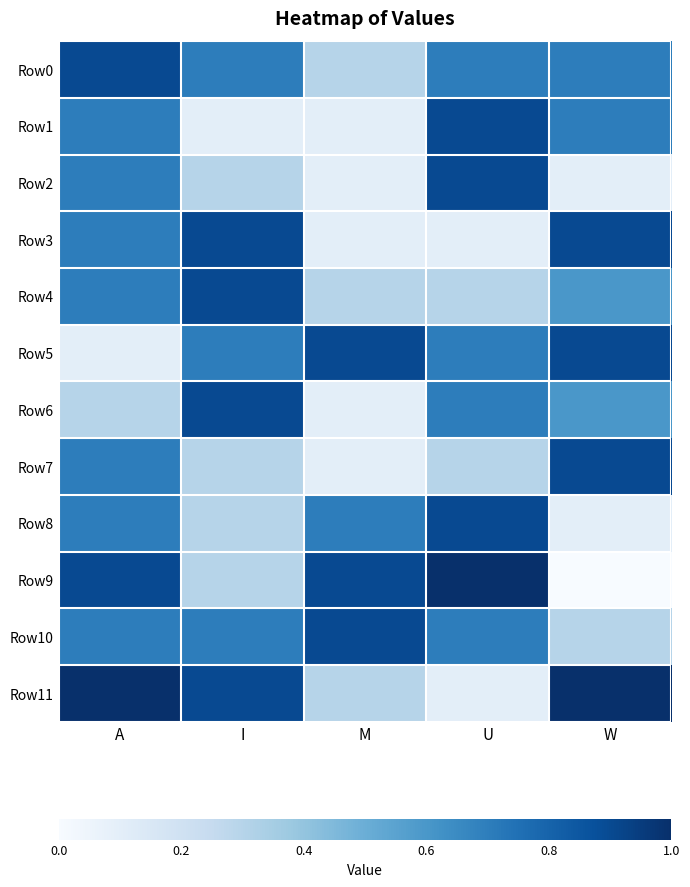

Between I and W, which is larger?

I